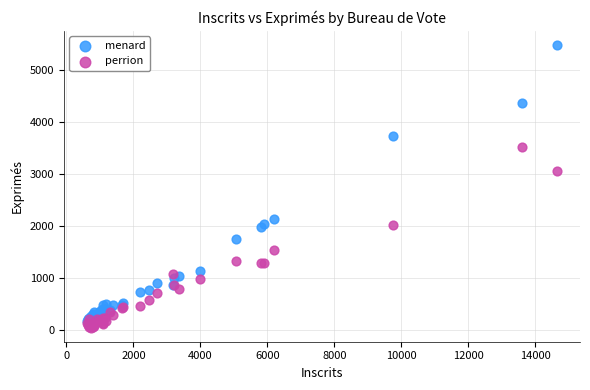

Across all series, what Y value is closest to 2760?

3058